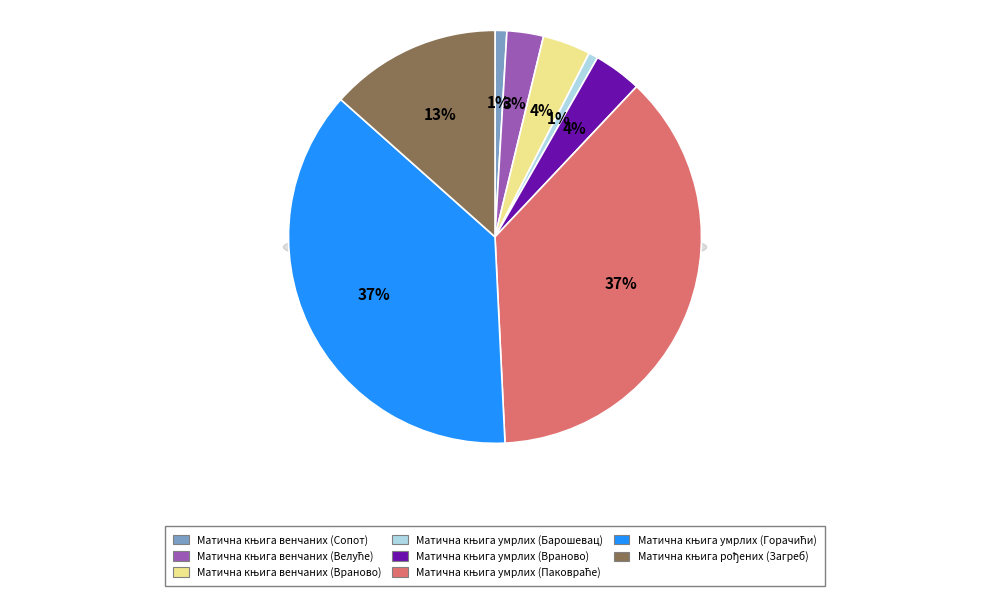

What percentage is the Матична књига умрлих (Враново) slice, to the nearest percent?

4%